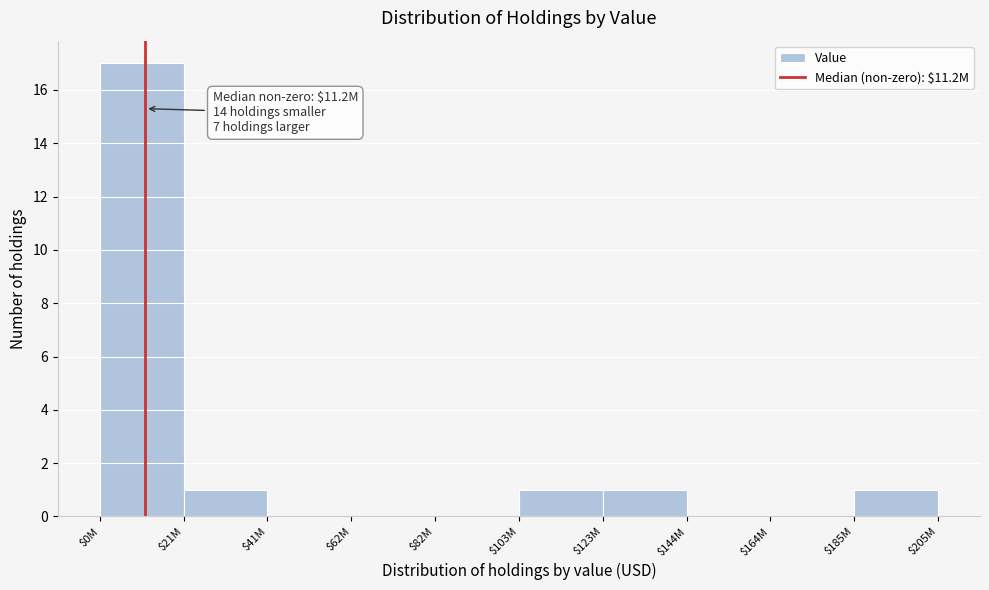

Which category has the highest value across all series?

$0M